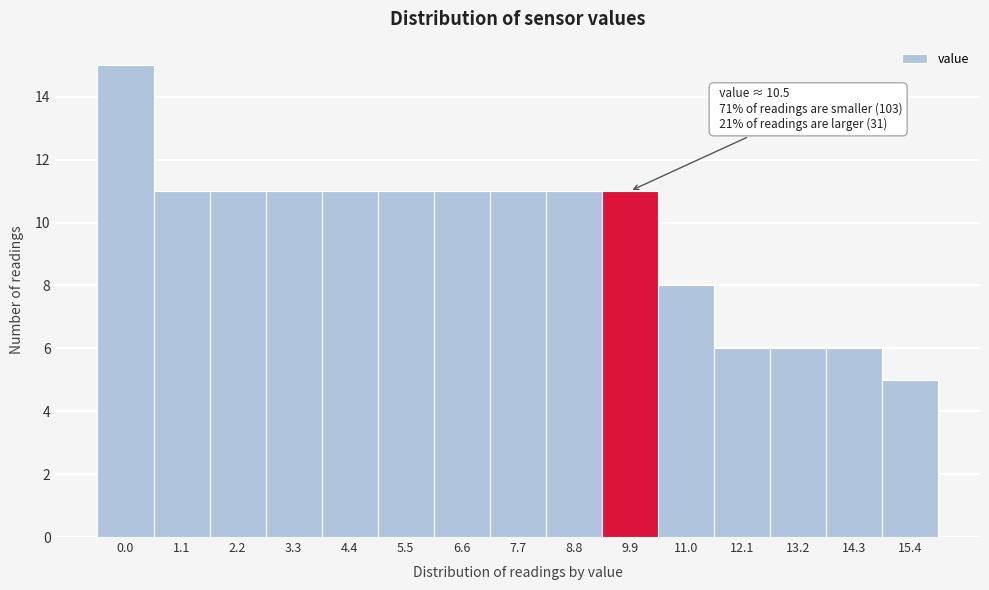

Reading left to right, what are all the values shown in this chart?

15	11	11	11	11	11	11	11	11	11	8	6	6	6	5